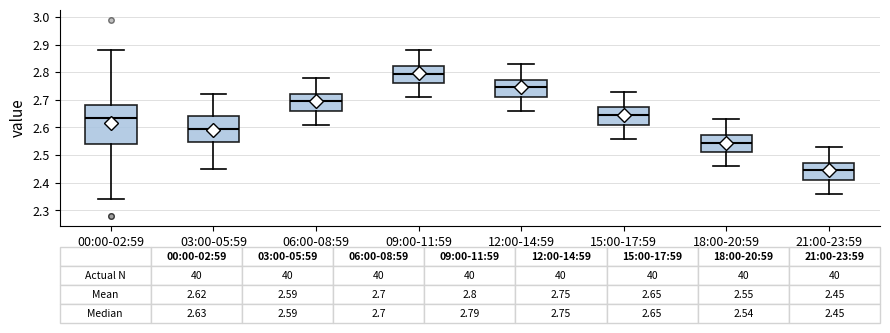

Which box has the highest median line?

09:00-11:59